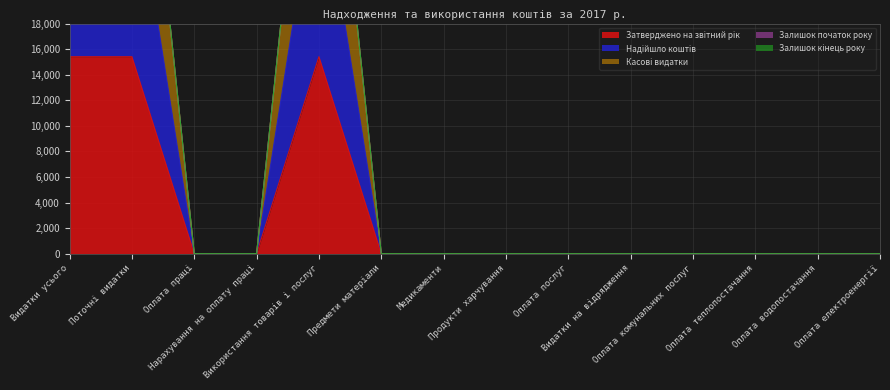

How many positive values does the Затверджено на звітний рік series have?

3